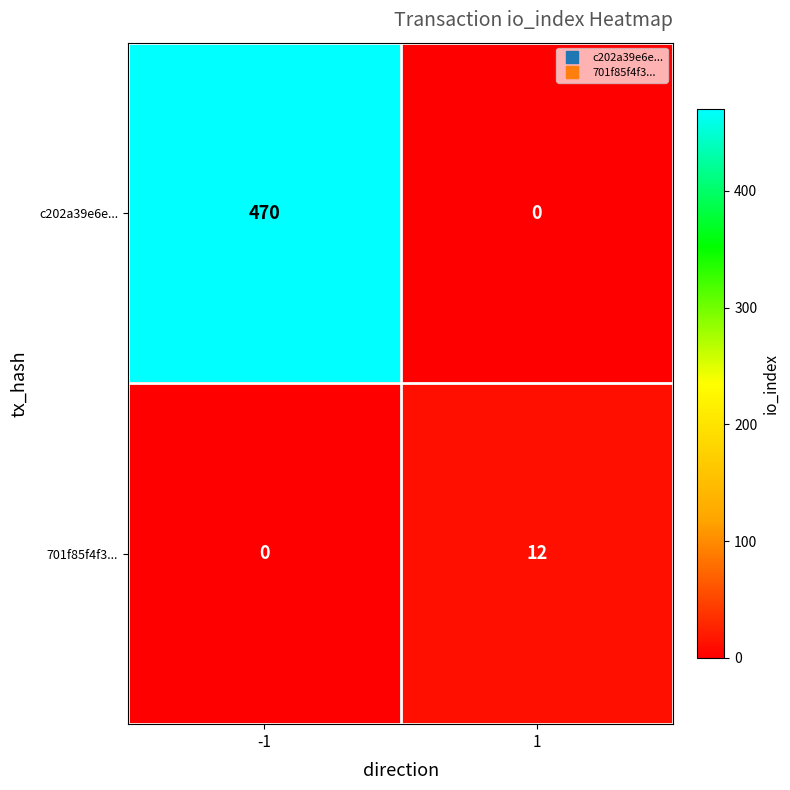

What is the maximum value for 701f85f4f3...?

12